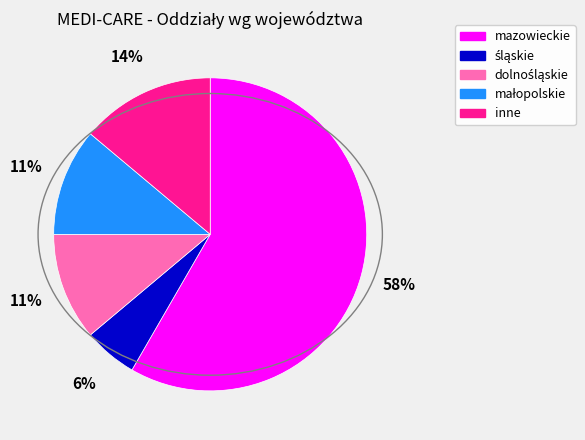

How many segments does this pie chart have?

5